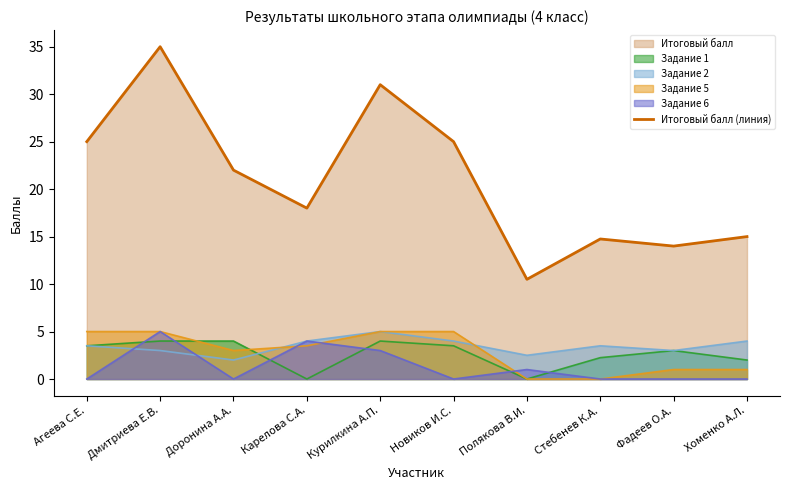

Rank the categories by value from lowest to highest.

Полякова В.И., Фадеев О.А., Стебенев К.А., Хоменко А.Л., Карелова С.А., Доронина А.А., Агеева С.Е., Новиков И.С., Курилкина А.П., Дмитриева Е.В.